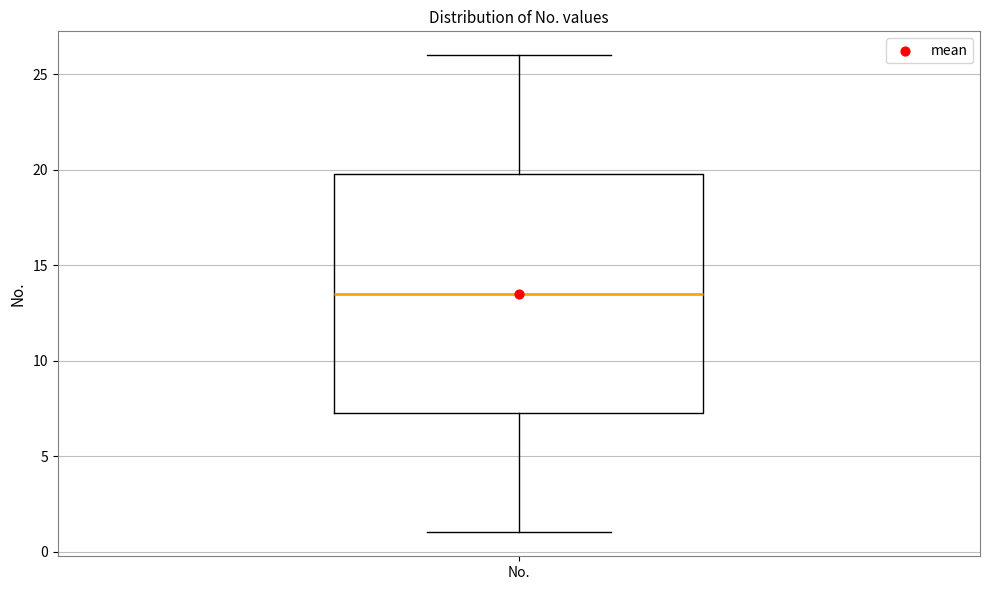

Where is the lower edge of the box for No. on the y-axis? The values are not printed on the chart, so give them approximately, as read against the axis.

7.5